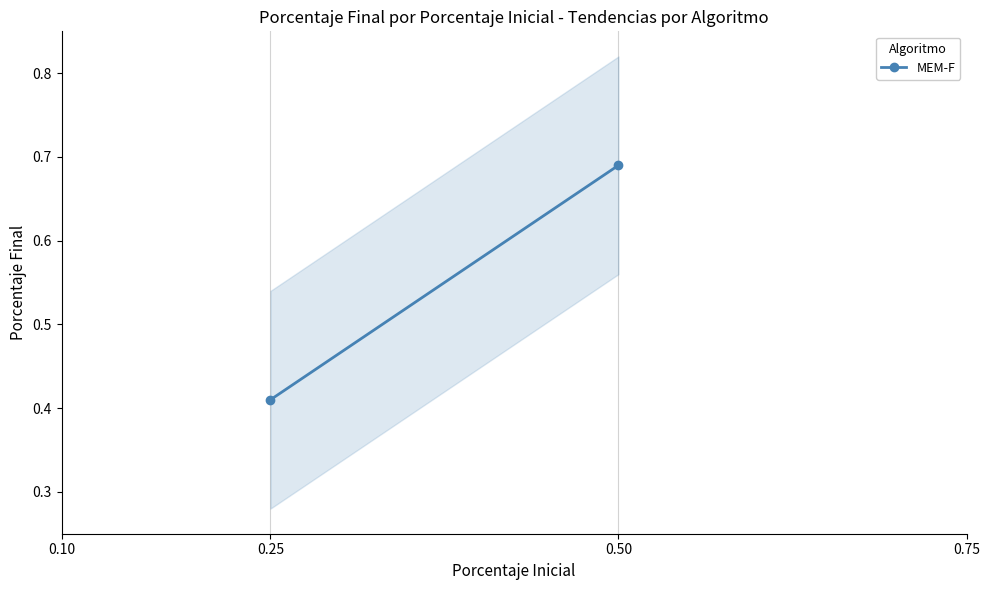

Between 0.10 and 0.25, which is larger?

0.25